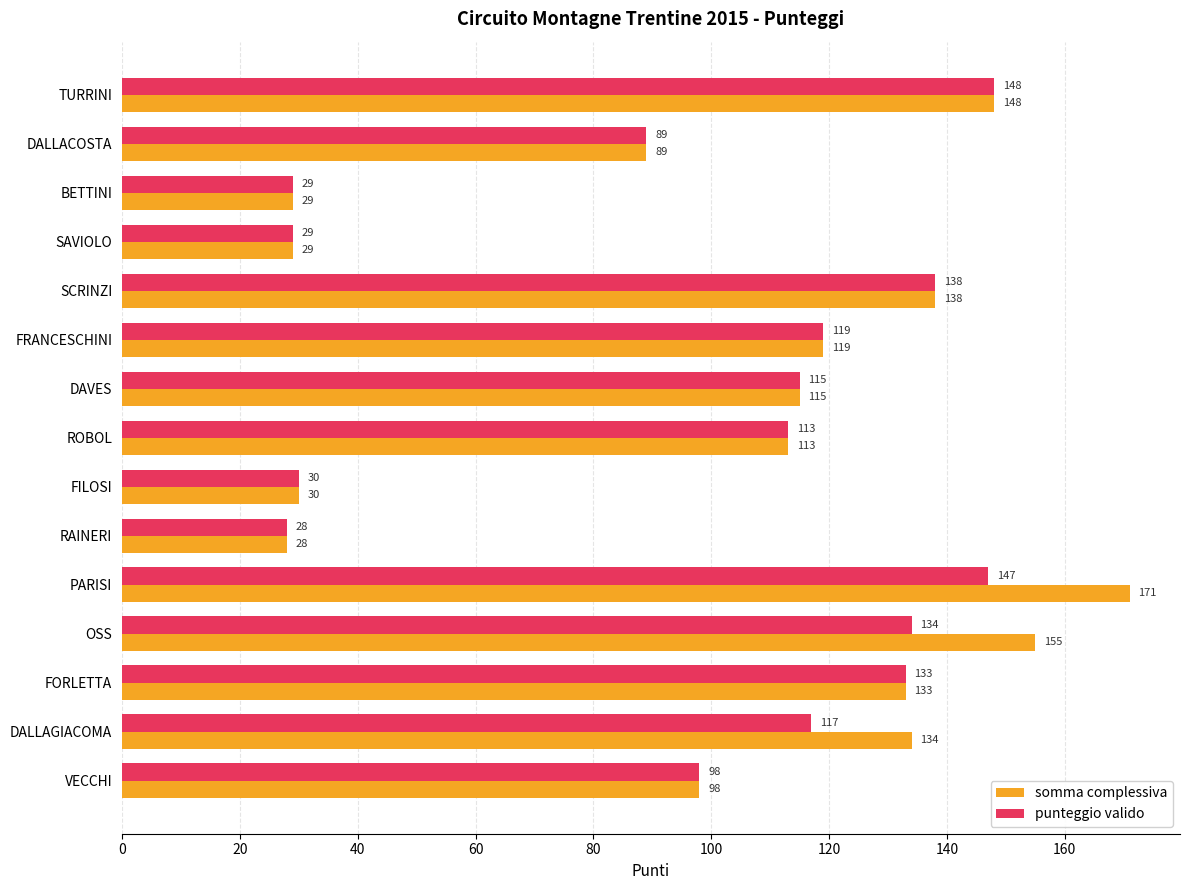

Which series has the widest spread of values?

somma complessiva